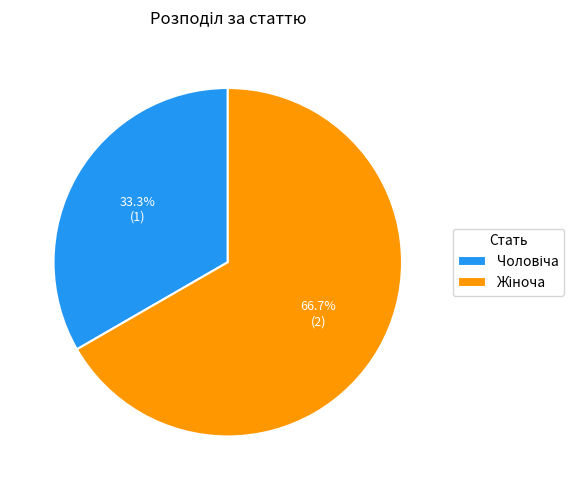

Does any single category account for the majority?

Yes